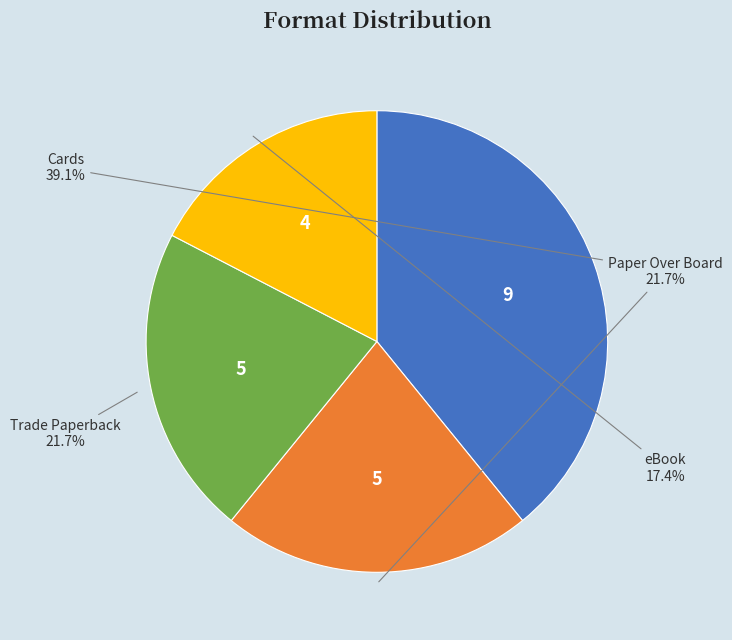

To the nearest percent, what is the average slice percentage?

25%